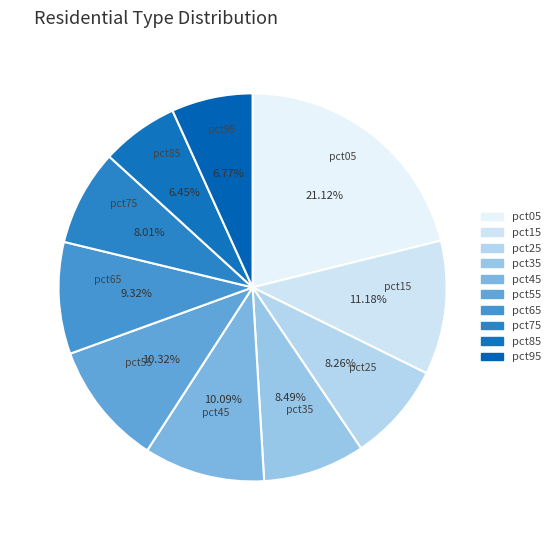

Combined, do pct75 and pct85 account for over 50%?

No